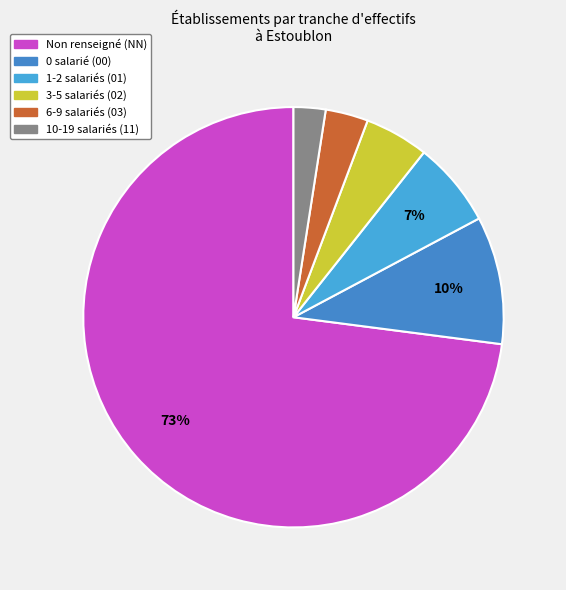

Count the number of slices in the pie.

6